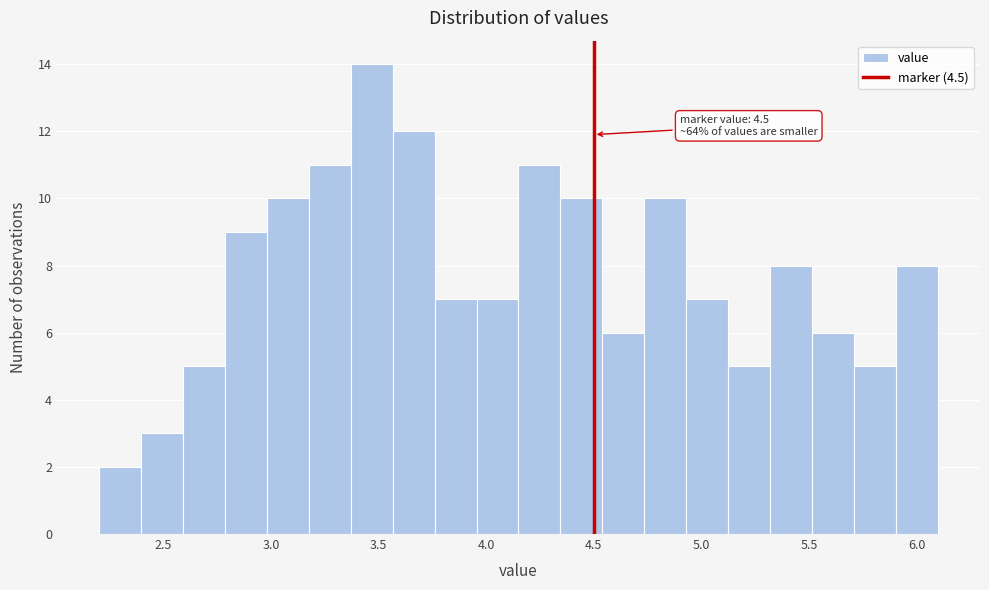

Around what value on the x-axis is the tallest bar? Give the approximate position of its centre, as read against the axis.

3.45